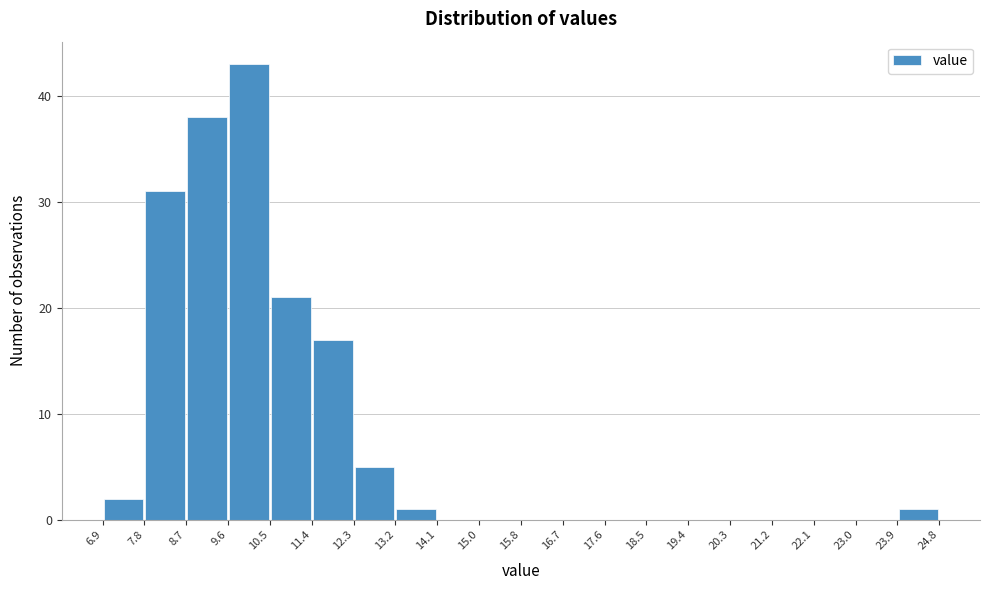

How tall is the bar that spans 7.8 to 8.7 on the x-axis? The values are not printed on the chart, so give them approximately, as read against the axis.

31